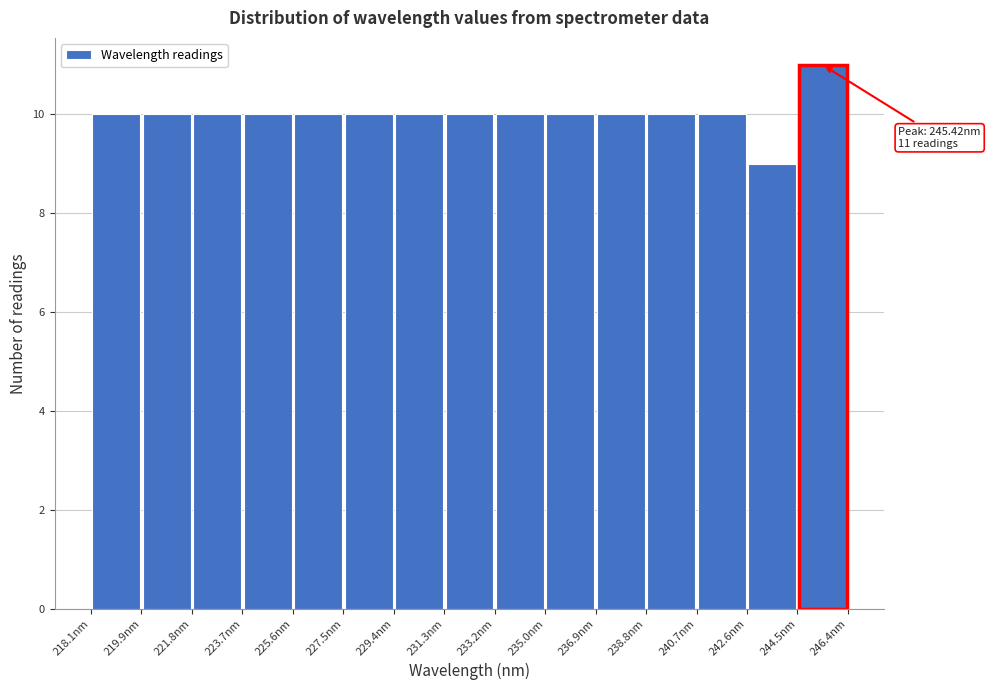

Which range on the x-axis has the tallest bar?

244.4 to 246.4